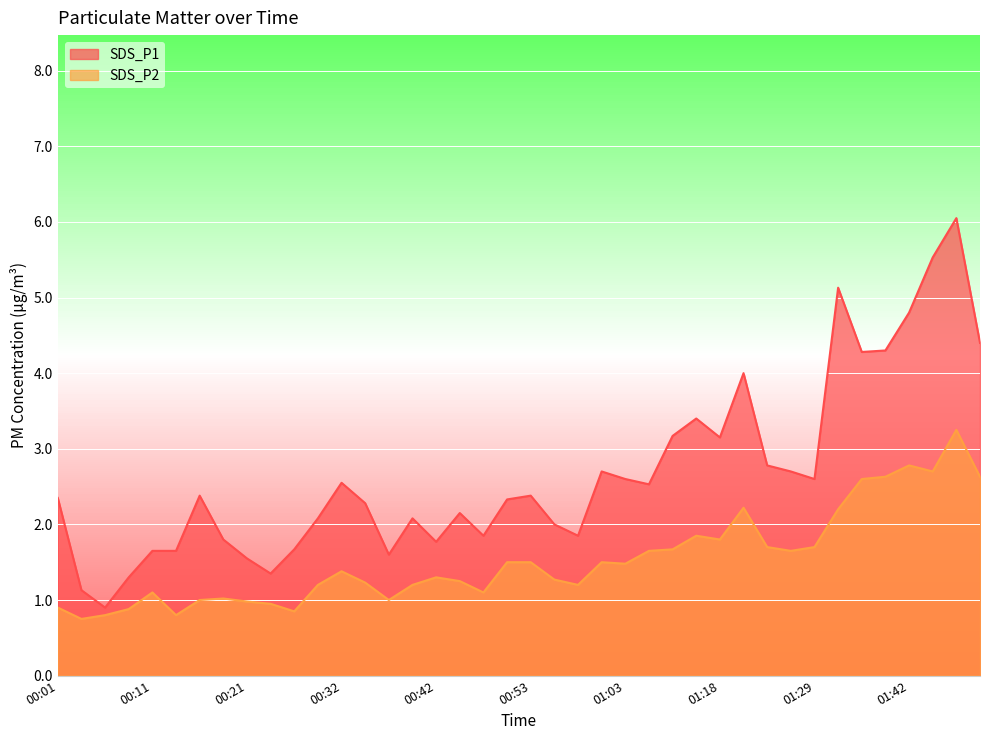

At which label is SDS_P2 closest to 2?

01:16